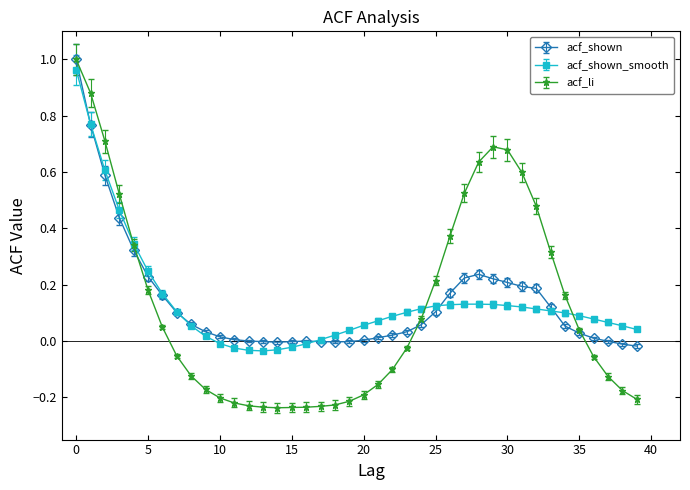

Which series has the widest spread of values?

acf_li